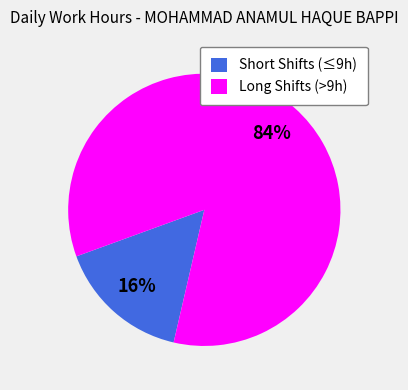

To the nearest percent, what portion does Long Shifts (>9h) represent?

84%